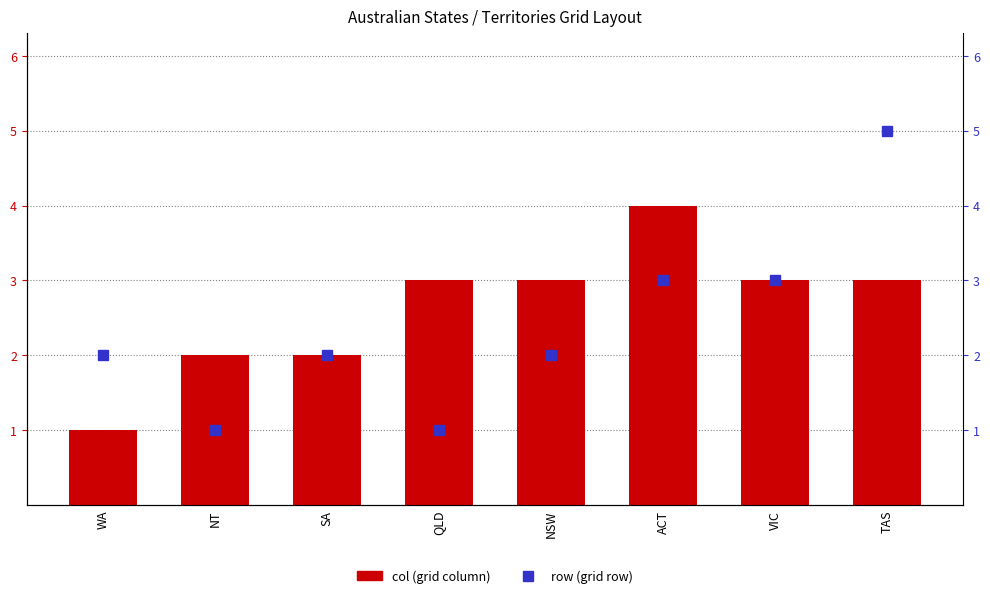

Count the number of data series in this chart.

2